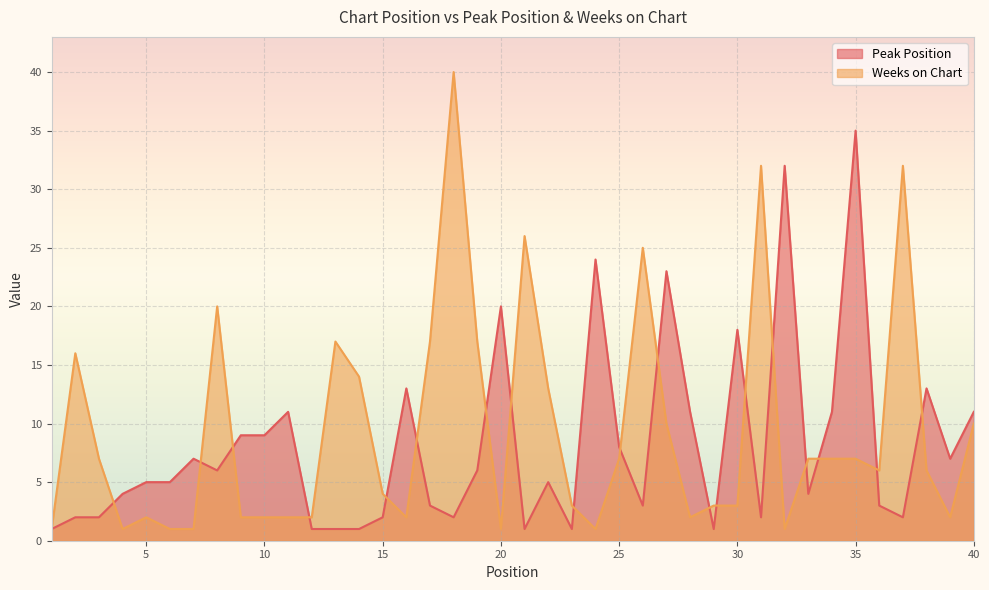

Which series changed the most between 14 and 20?

Peak Position